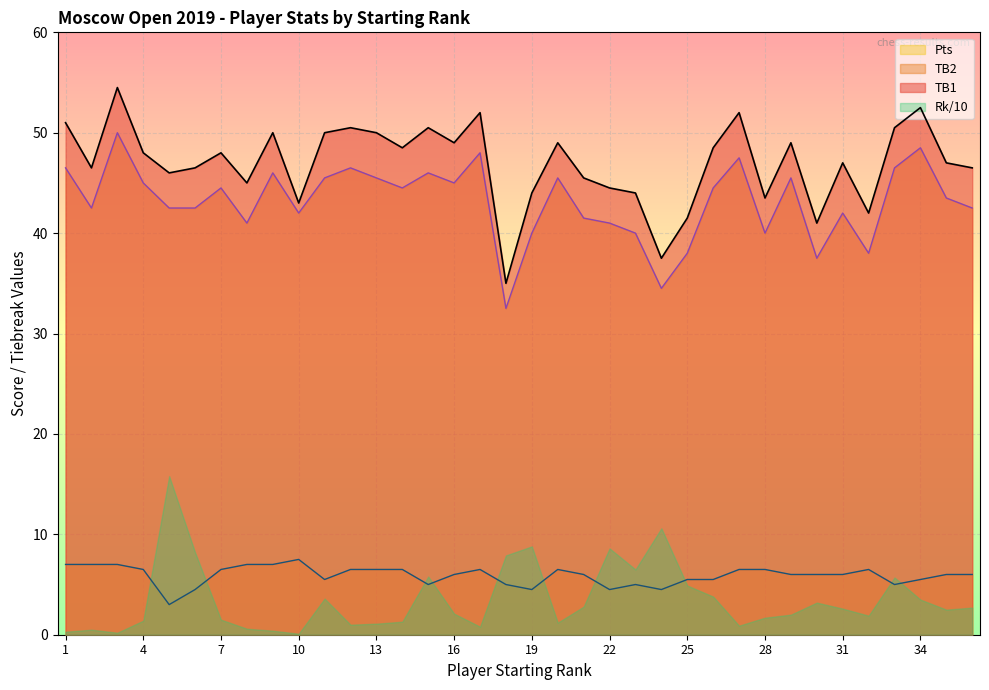

How many lines are shown in the chart?

4